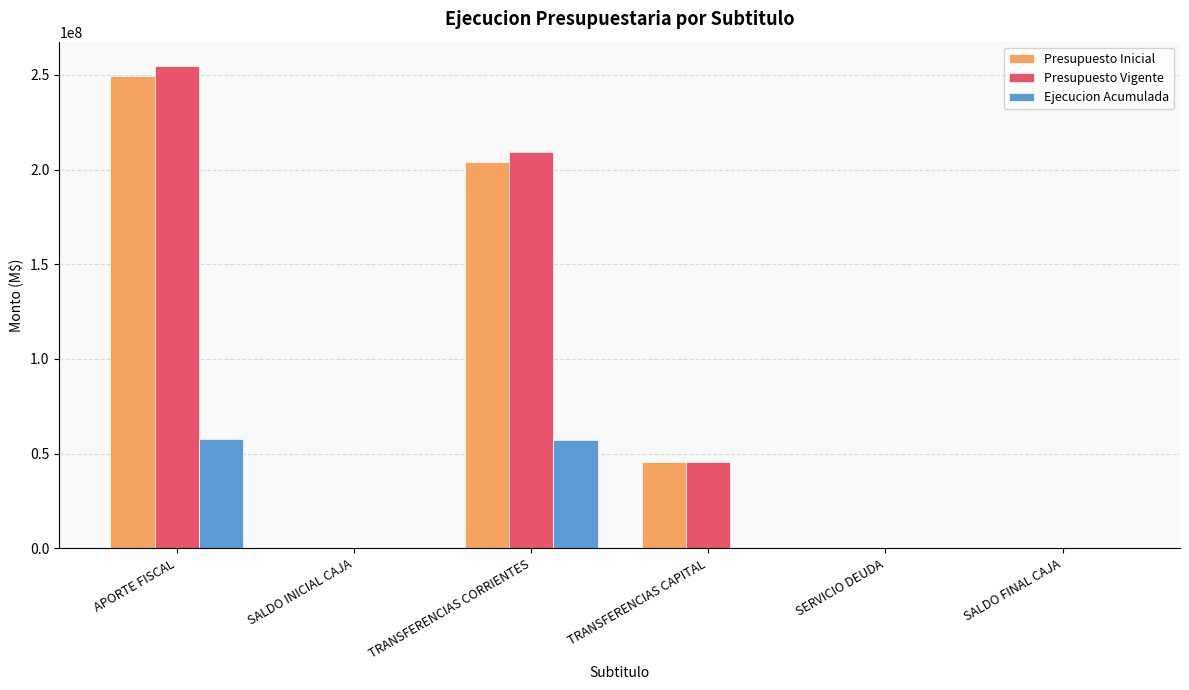

How many distinct data groups are displayed?

3